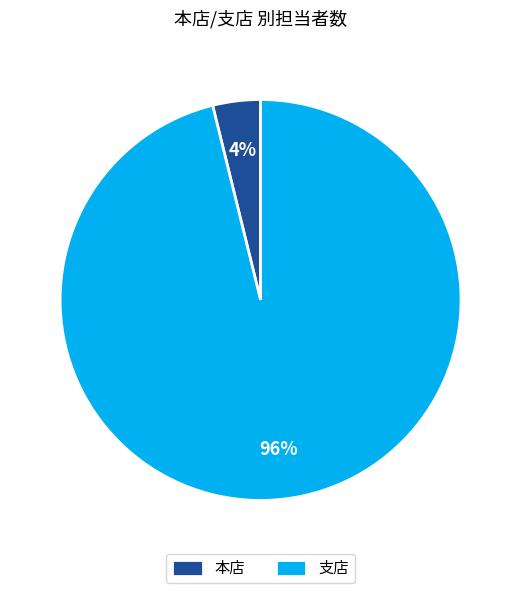

Which has a higher value, 支店 or 本店?

支店